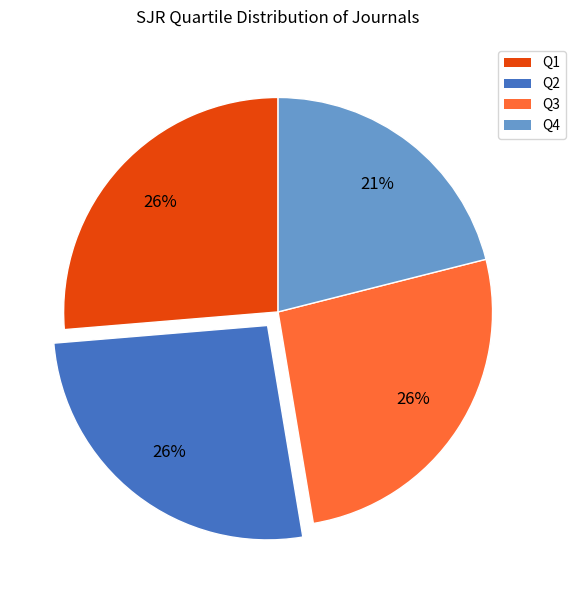

Do Q1 and Q4 together represent more than half of the pie?

No